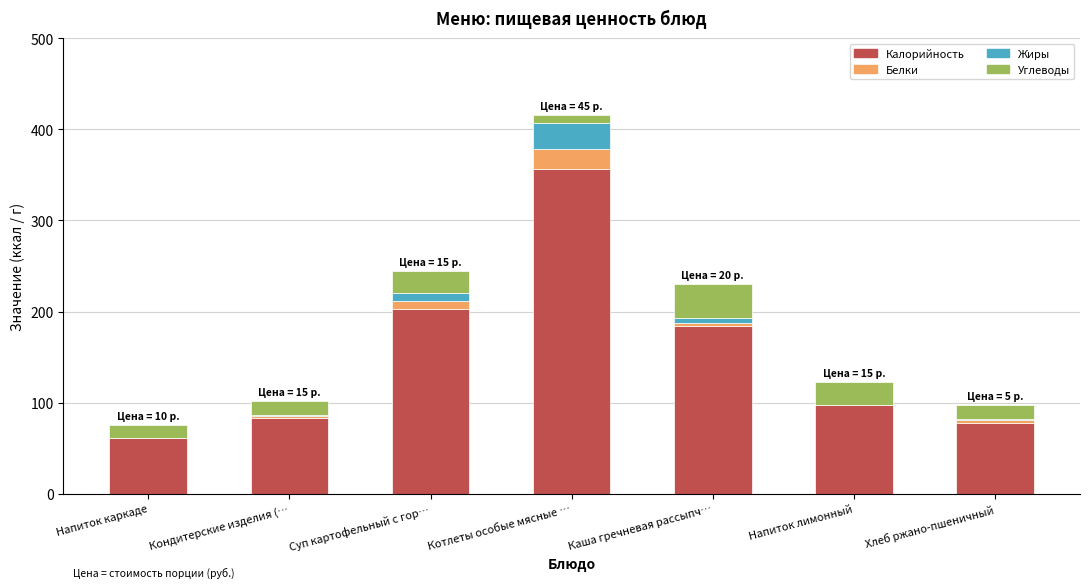

At which category is the sum across all series the highest?

Котлеты особые мясные …